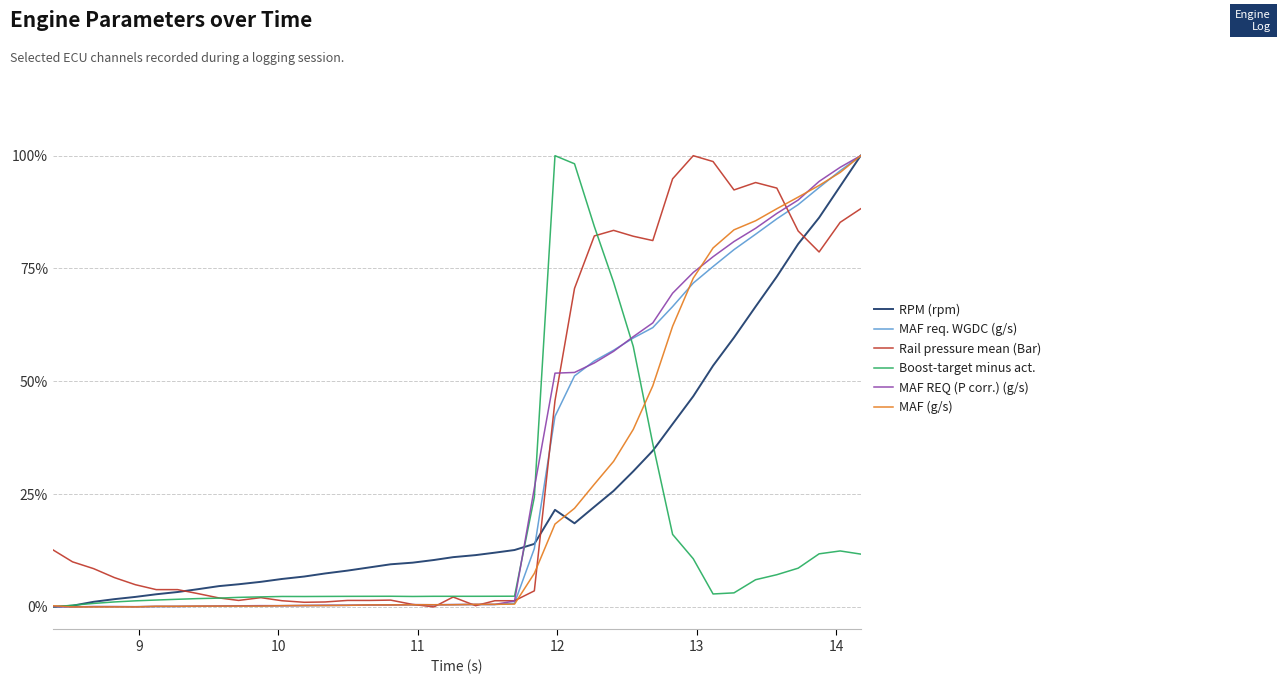

What is the highest value of the Rail pressure mean (Bar) series?

100.0